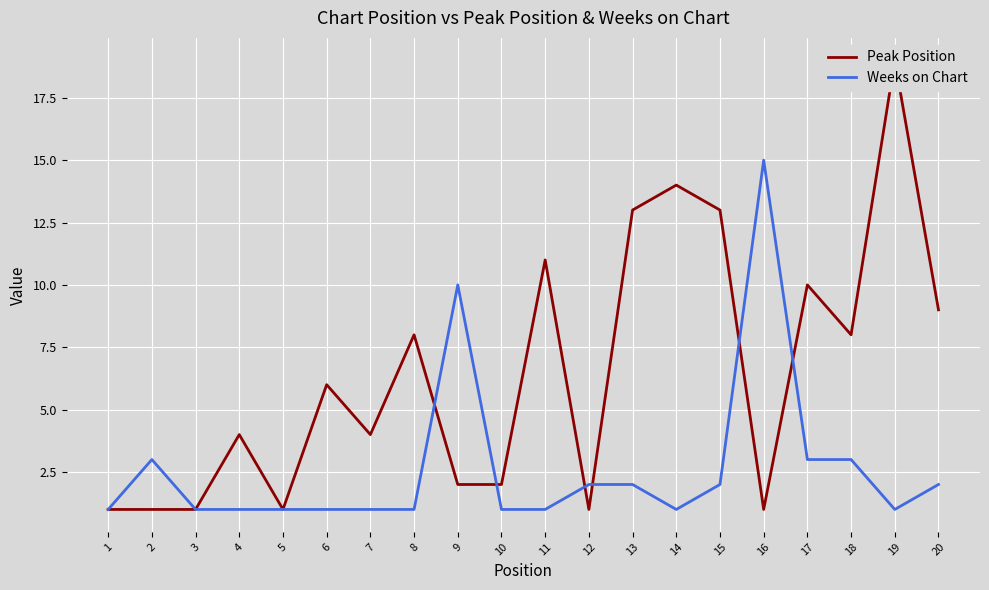

How many intersections are there between Peak Position and Weeks on Chart?

6